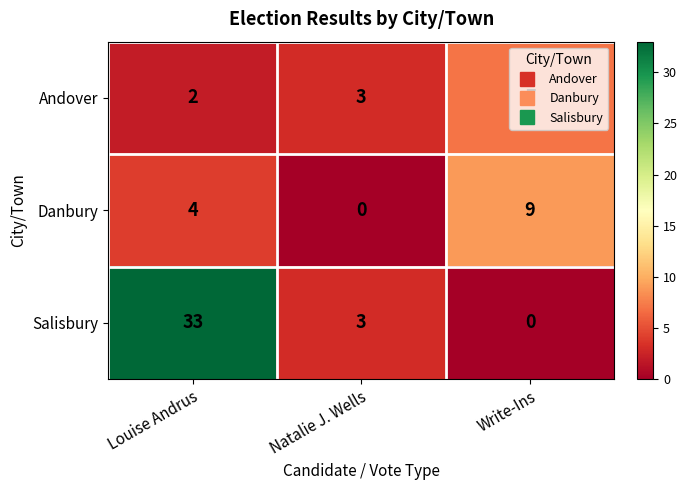

At which category is the sum across all series the highest?

Louise Andrus